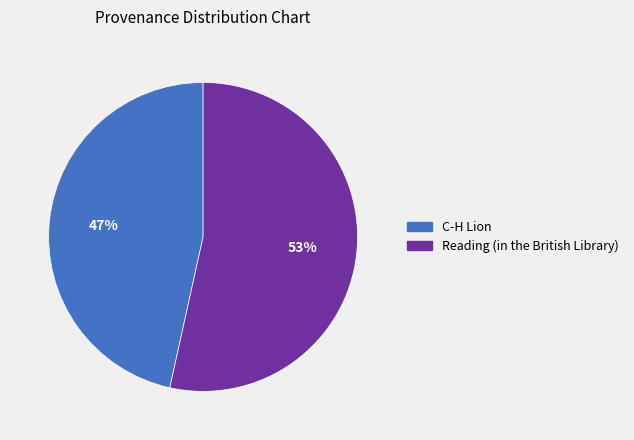

Which category has the biggest portion of the pie?

Reading (in the British Library)